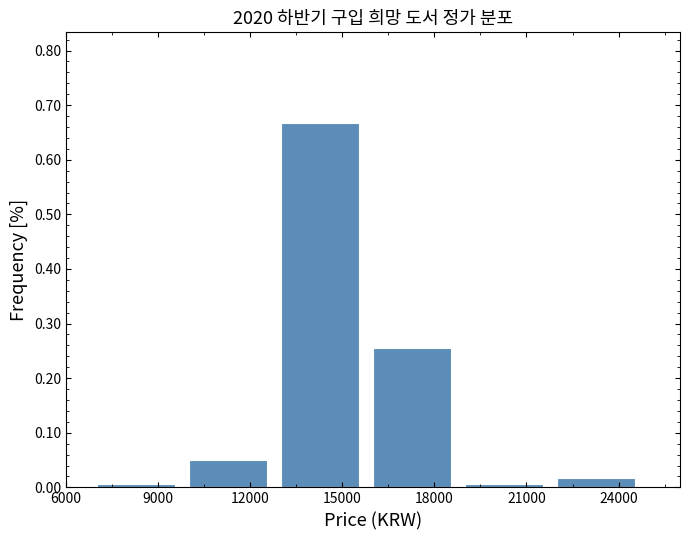

Over which range of the x-axis is the bar tallest?

13000 to 16000